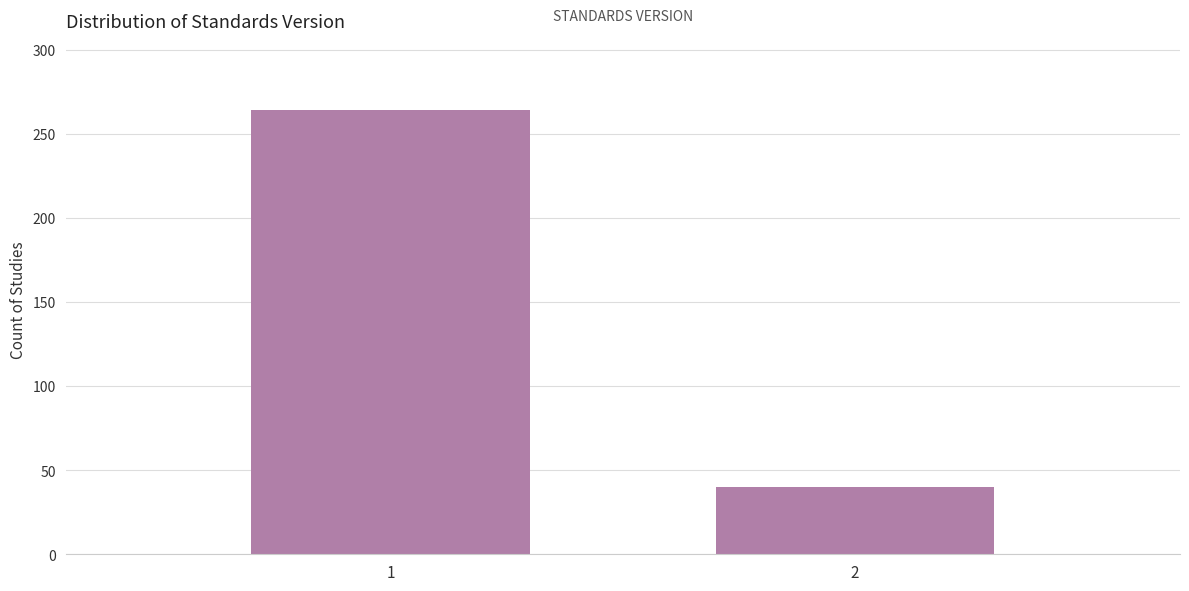

Reading left to right, what are all the values shown in this chart?

264	40